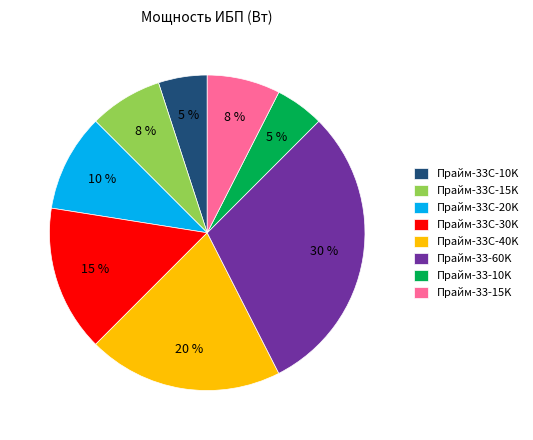

To the nearest percent, what percentage of the pie is Прайм-33C-20K?

10%